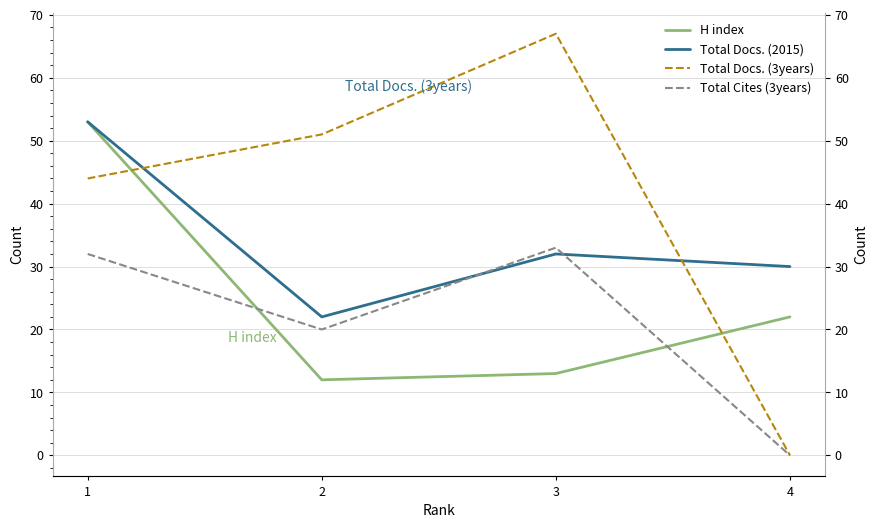

In Total Cites (3years), how many points are higher than both neighbors (excluding endpoints)?

1